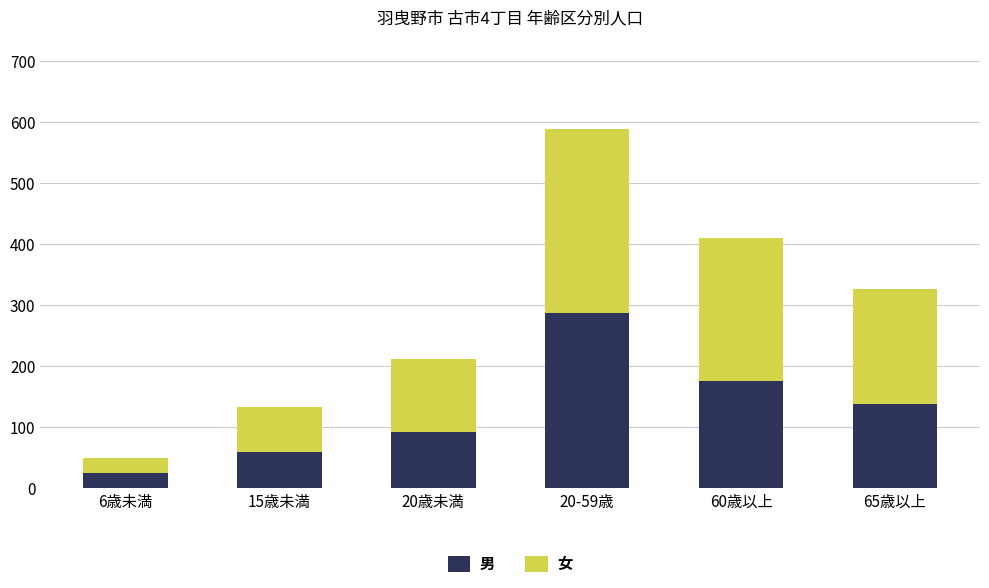

Rank the categories by 男 value from highest to lowest.

20-59歳, 60歳以上, 65歳以上, 20歳未満, 15歳未満, 6歳未満